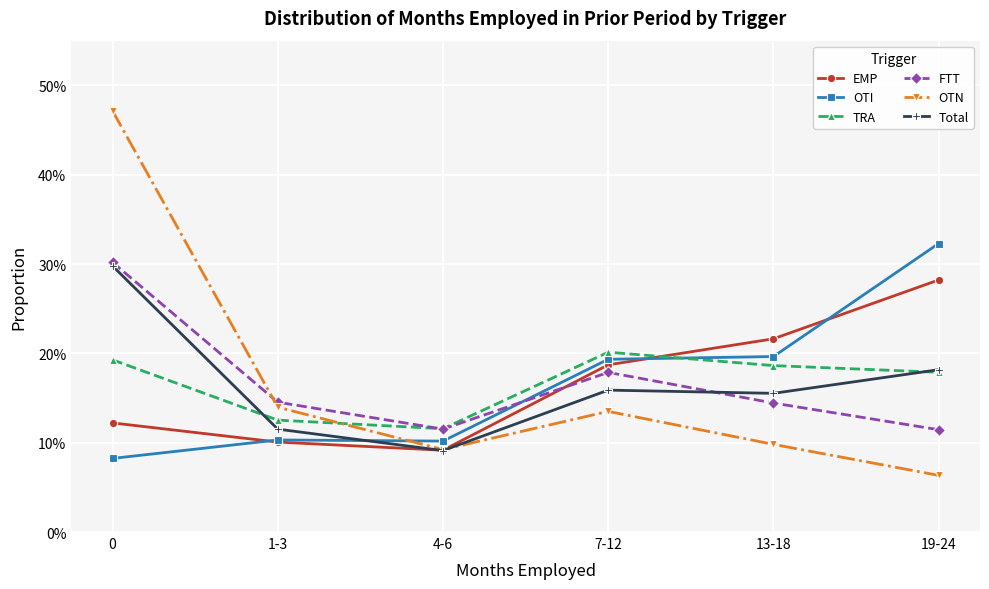

Does the chart have visible grid lines?

Yes